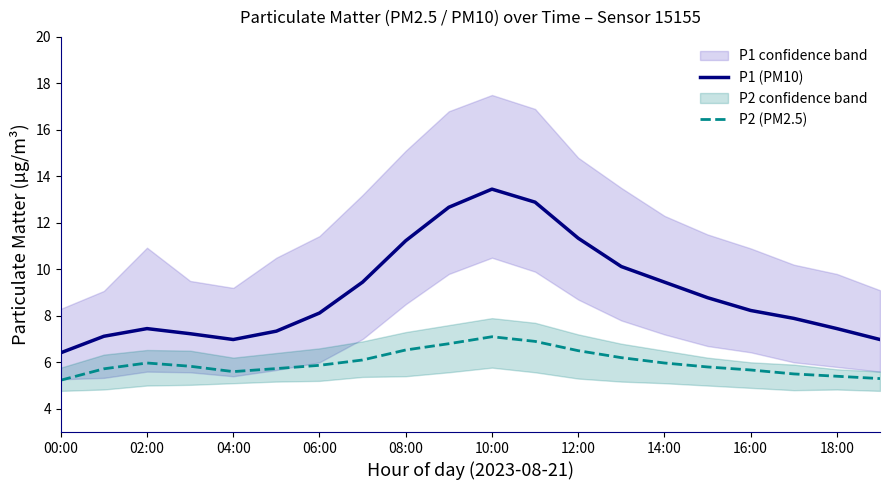

How many data points in P1 (PM10) are above 8?

11